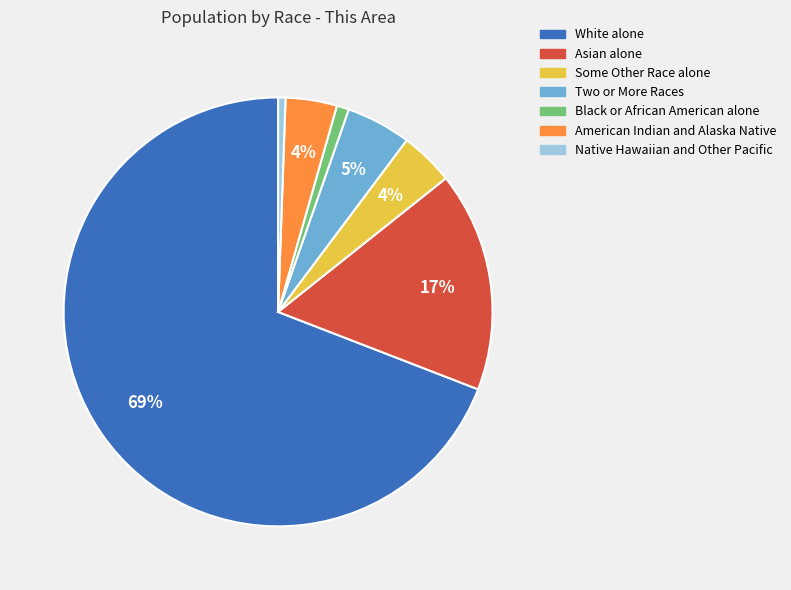

How many segments does this pie chart have?

7